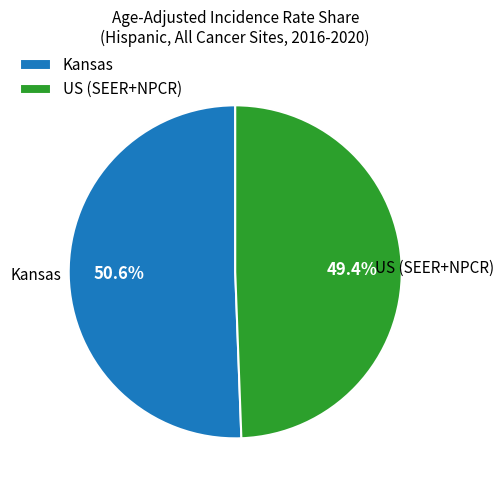

Approximately how many times larger is the value at Kansas compared to US (SEER+NPCR)?

1.0